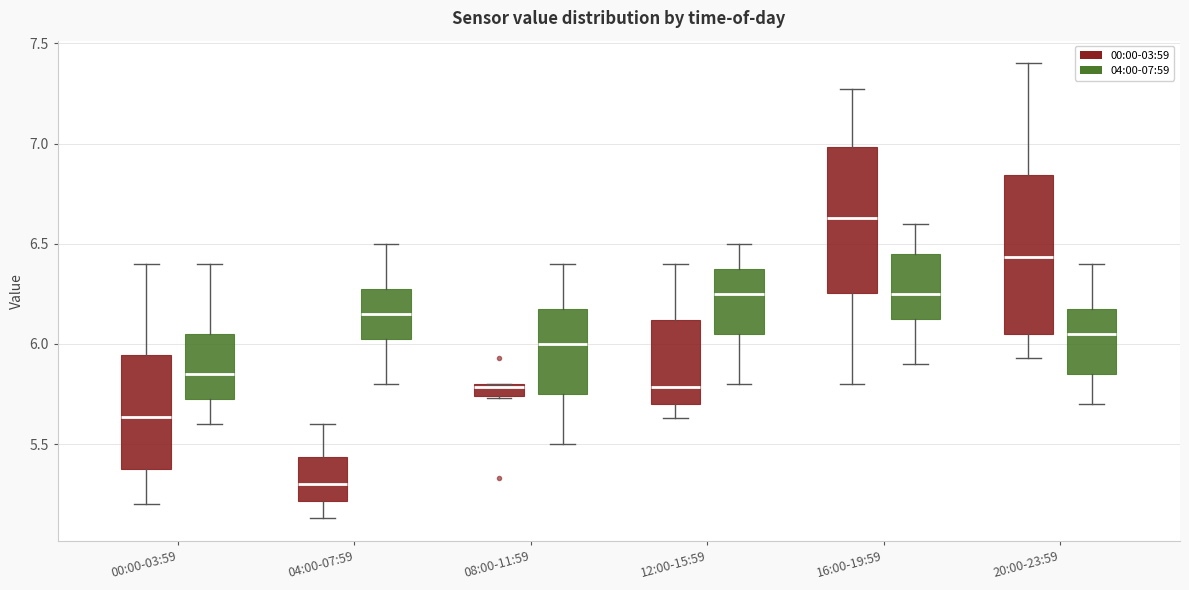

Which box has the highest median line?

16:00-19:59 (00:00-03:59)